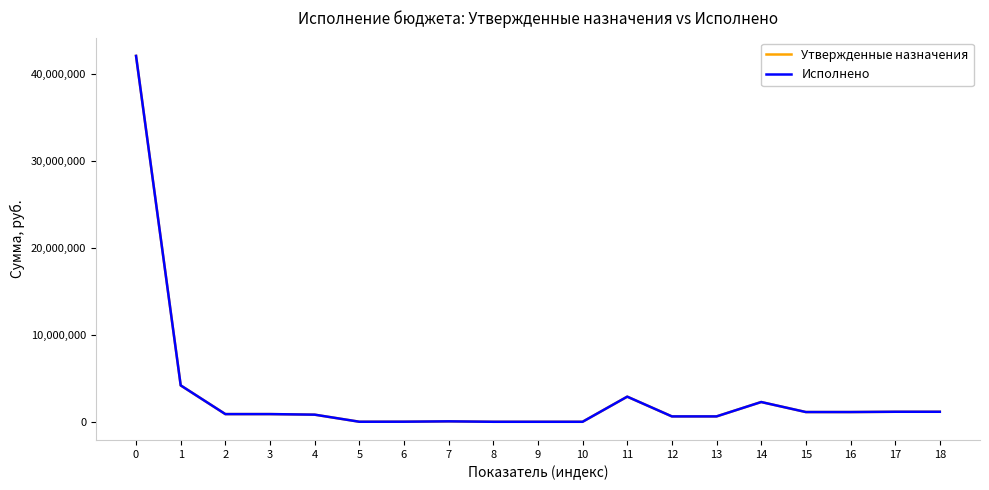

The value of Утвержденные назначения at 0 is 65433708.4. True or false?

False